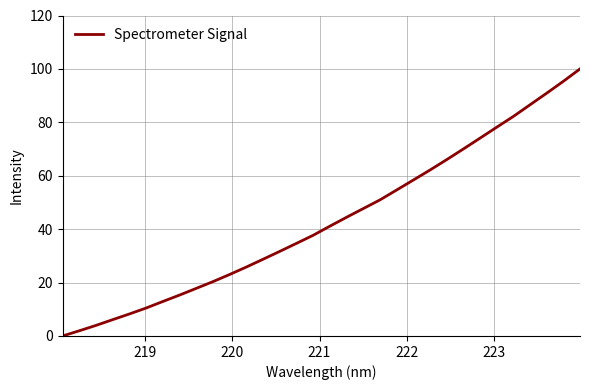

What is the difference between the maximum and minimum values?

100.0